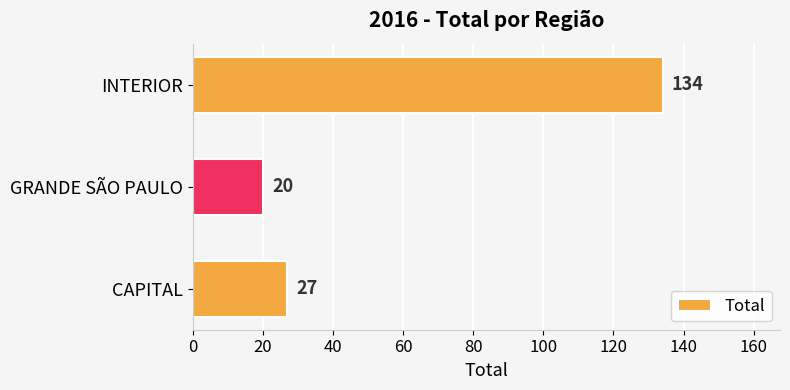

List the labels in order of value, smallest first.

GRANDE SÃO PAULO, CAPITAL, INTERIOR